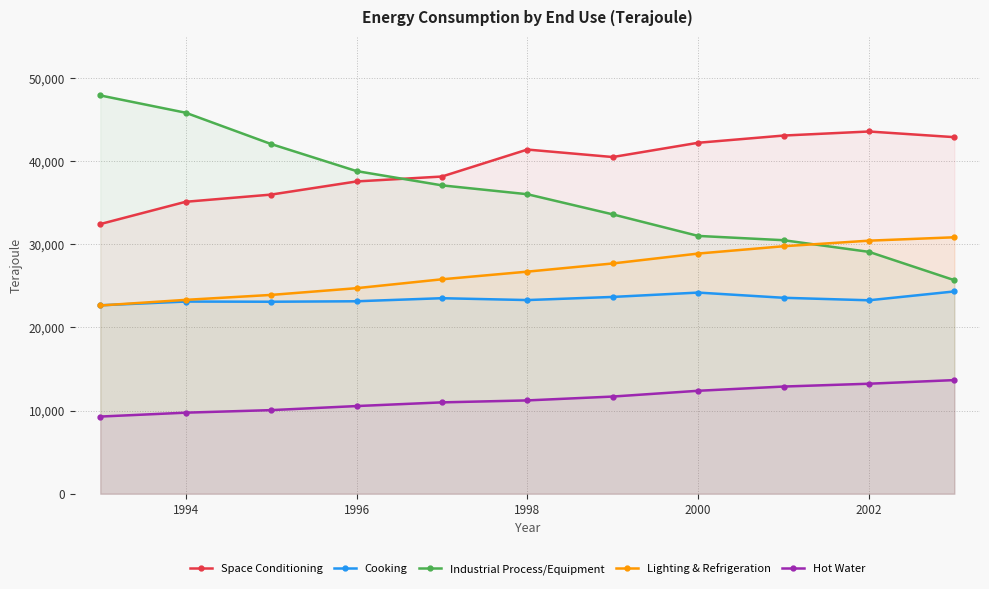

What is the sum of all Lighting & Refrigeration values?

294813